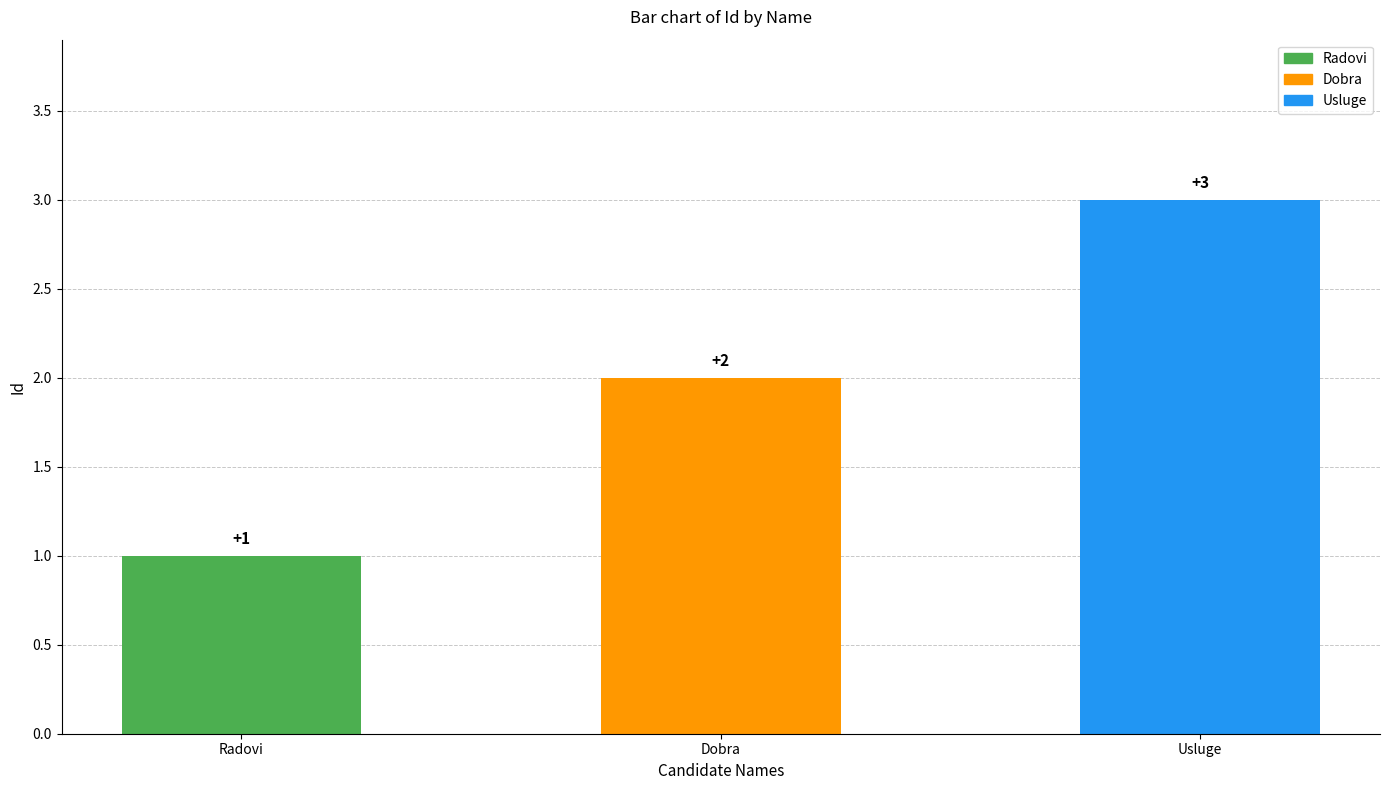

How many distinct data groups are displayed?

1